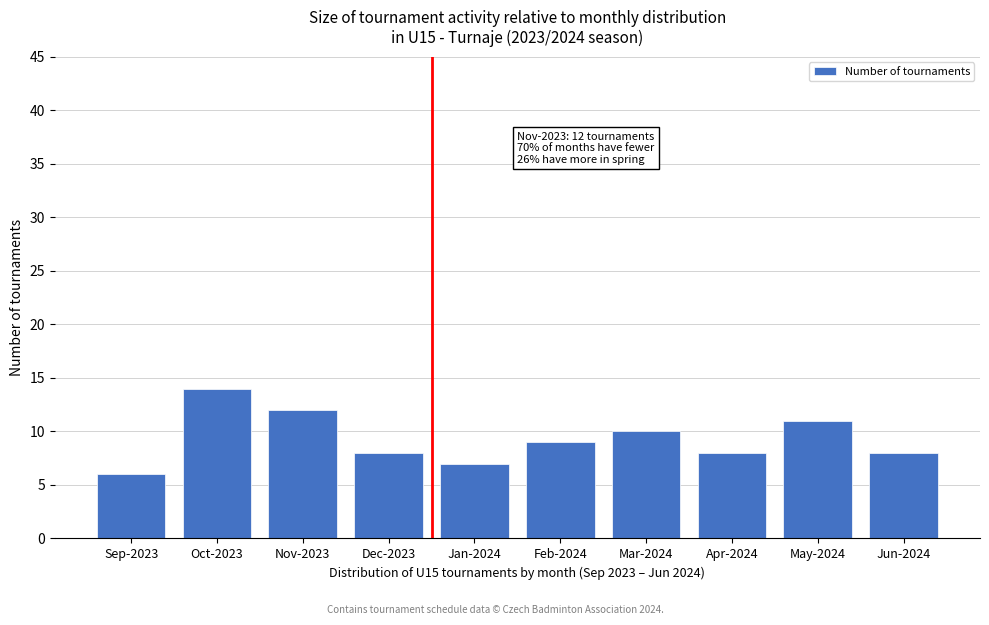

Reading right to left, transcribe all the data shown in this chart.

8	11	8	10	9	7	8	12	14	6